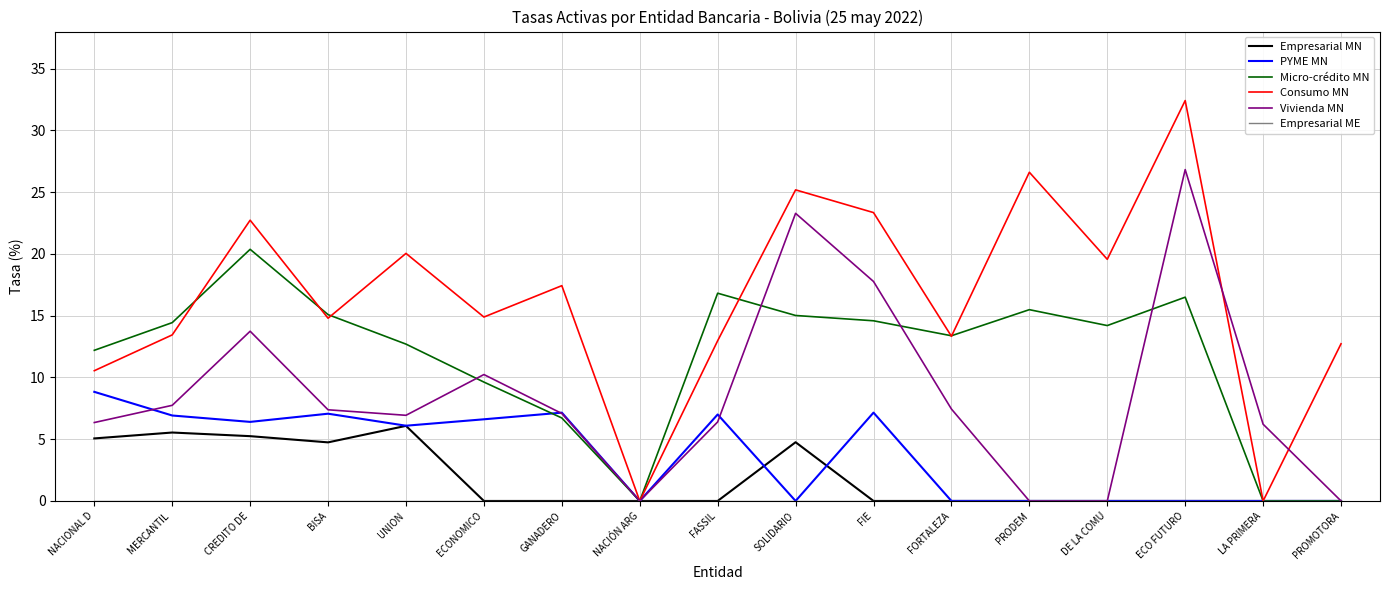

The value of Micro-crédito MN at ECO FUTURO is 16.5. True or false?

True